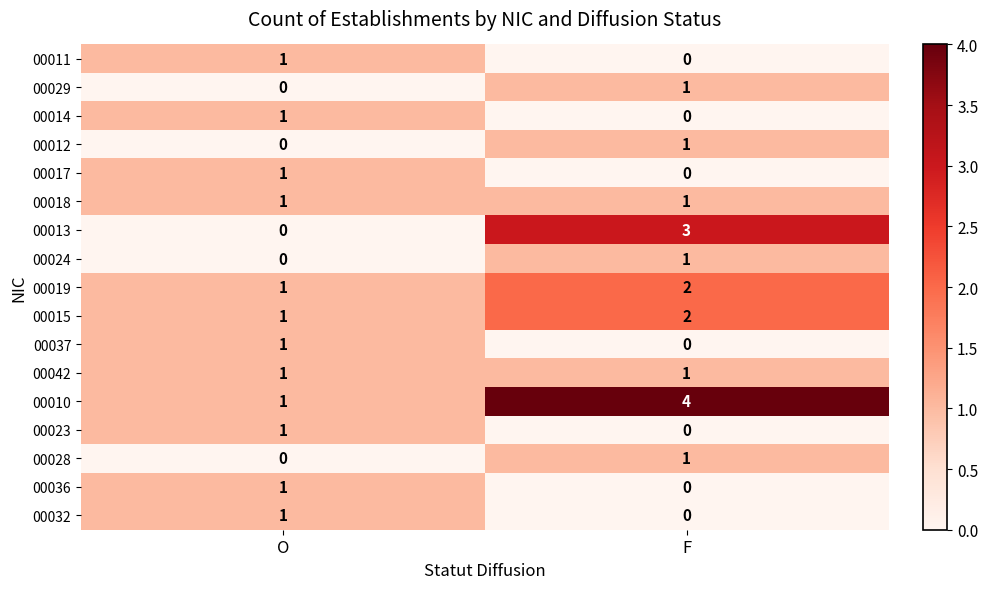

What is the greatest value displayed?

4